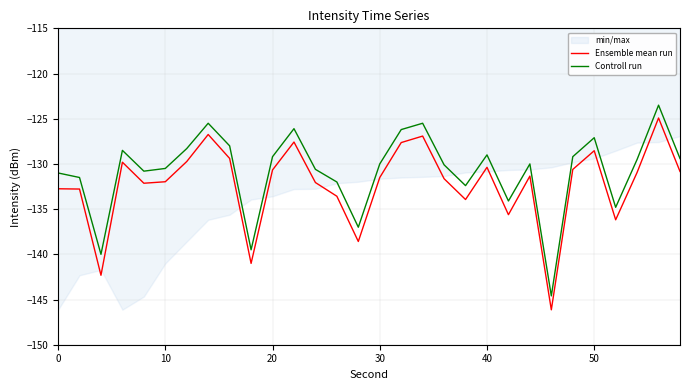

What is the maximum value for Ensemble mean run?

-124.9